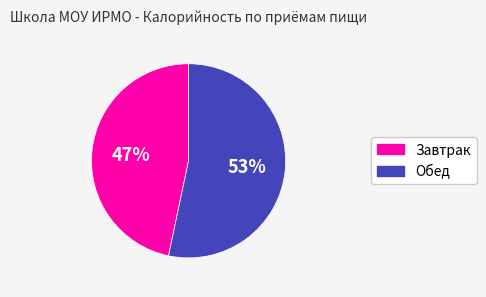

The Обед slice represents 68% of the pie. True or false?

False